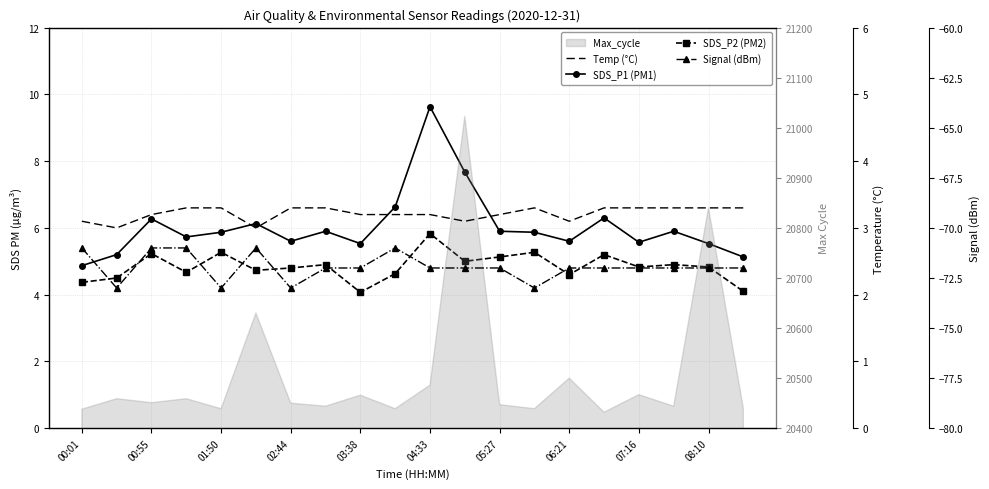

What is the highest value of the Temp (°C) series?

3.3